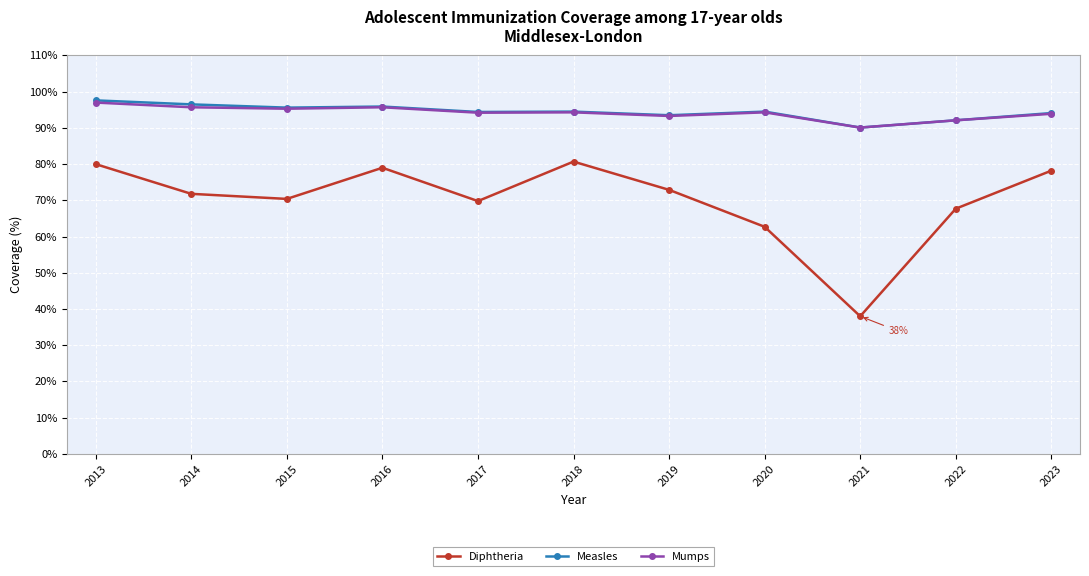

What is the total value across all series at 2019?

259.7